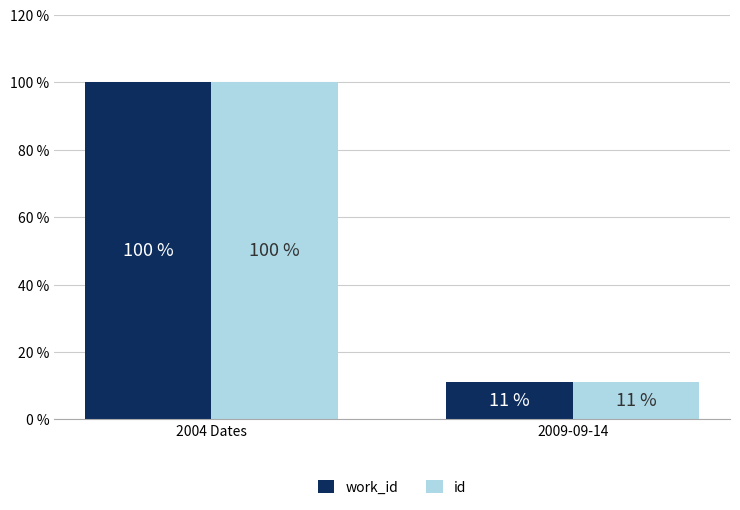

The value of id at 2004 Dates is 151. True or false?

False